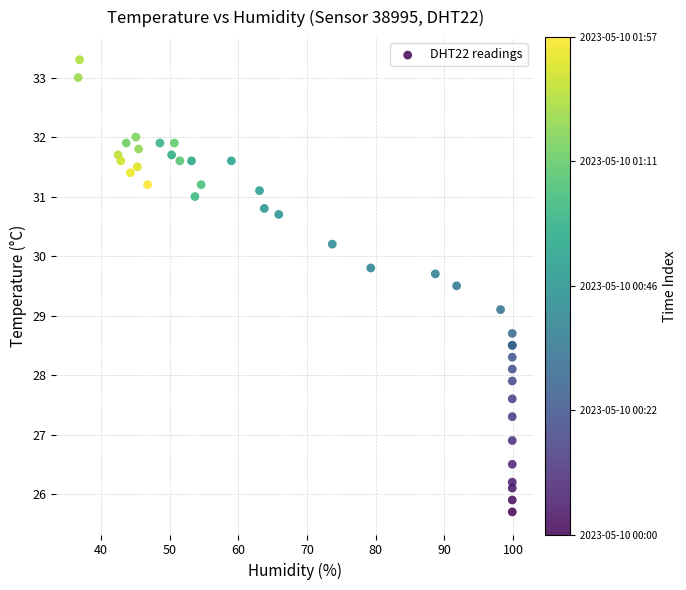

What Y value in the scatter plot is closest to 29?

29.1